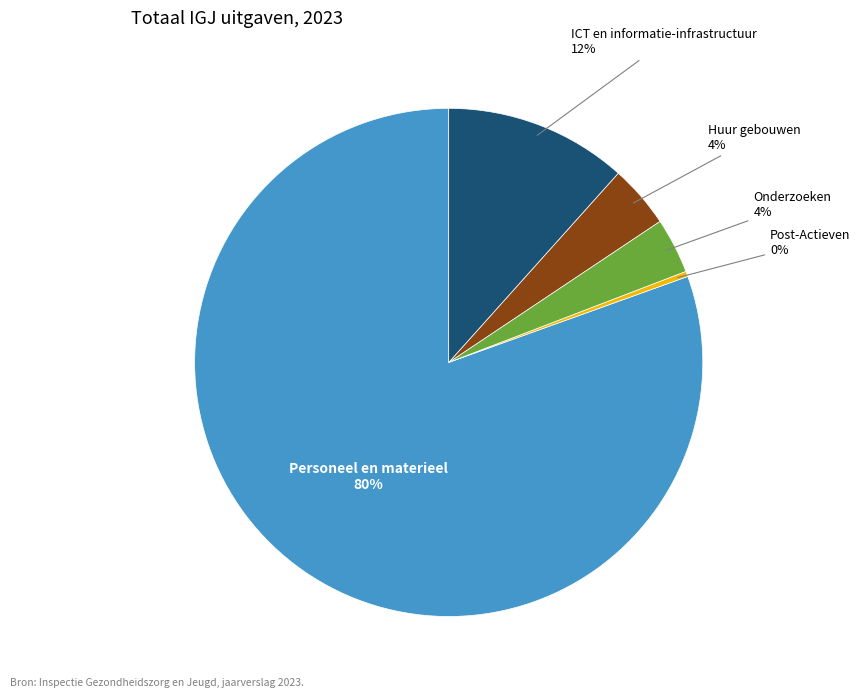

Count the number of slices in the pie.

5